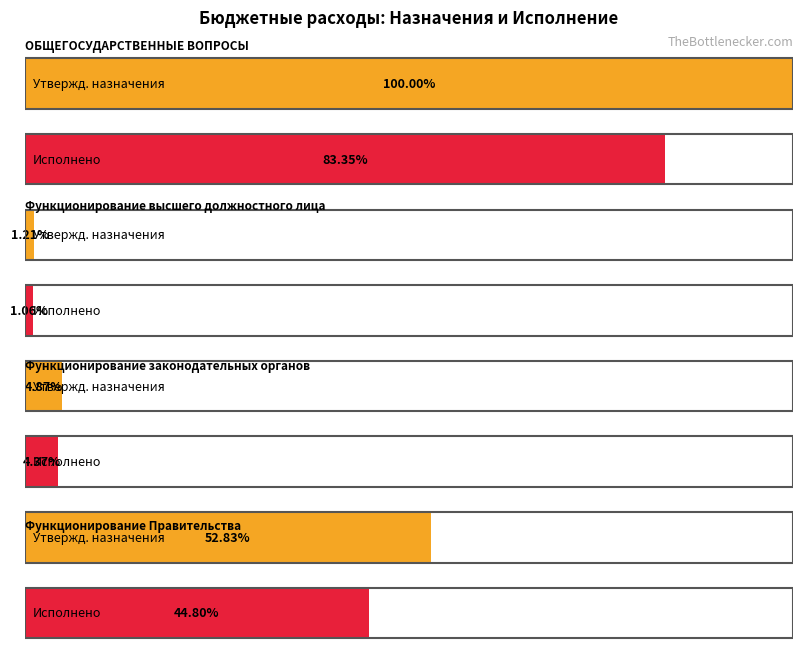

Reading left to right, transcribe all the data shown in this chart.

Утвержденные бюджетные назначения (консол.): ОБЩЕГОСУДАРСТВЕННЫЕ ВОПРОСЫ=194715049.6	Функционирование высшего должностного лица=2361500.0	Функционирование законодательных органов=9489646.1	Функционирование Правительства=102867998.0
Исполнено (консол.): ОБЩЕГОСУДАРСТВЕННЫЕ ВОПРОСЫ=162288374.5	Функционирование высшего должностного лица=2068274.4	Функционирование законодательных органов=8505372.0	Функционирование Правительства=87230432.9